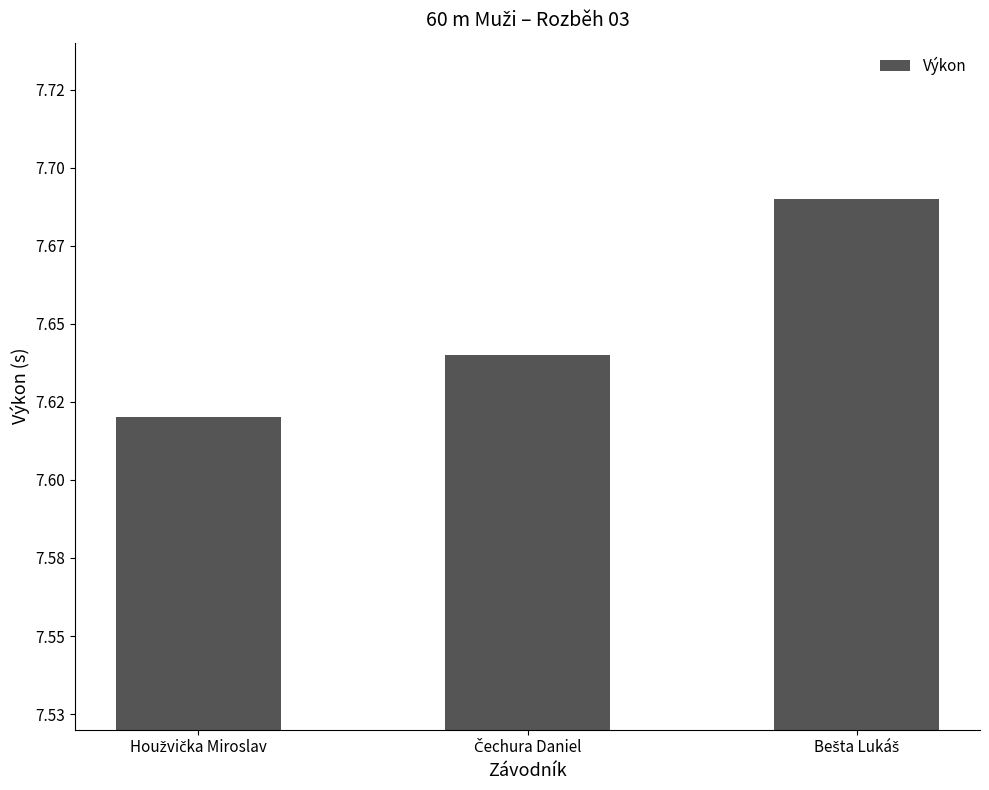

List the labels in order of value, smallest first.

Houžvička Miroslav, Čechura Daniel, Bešta Lukáš